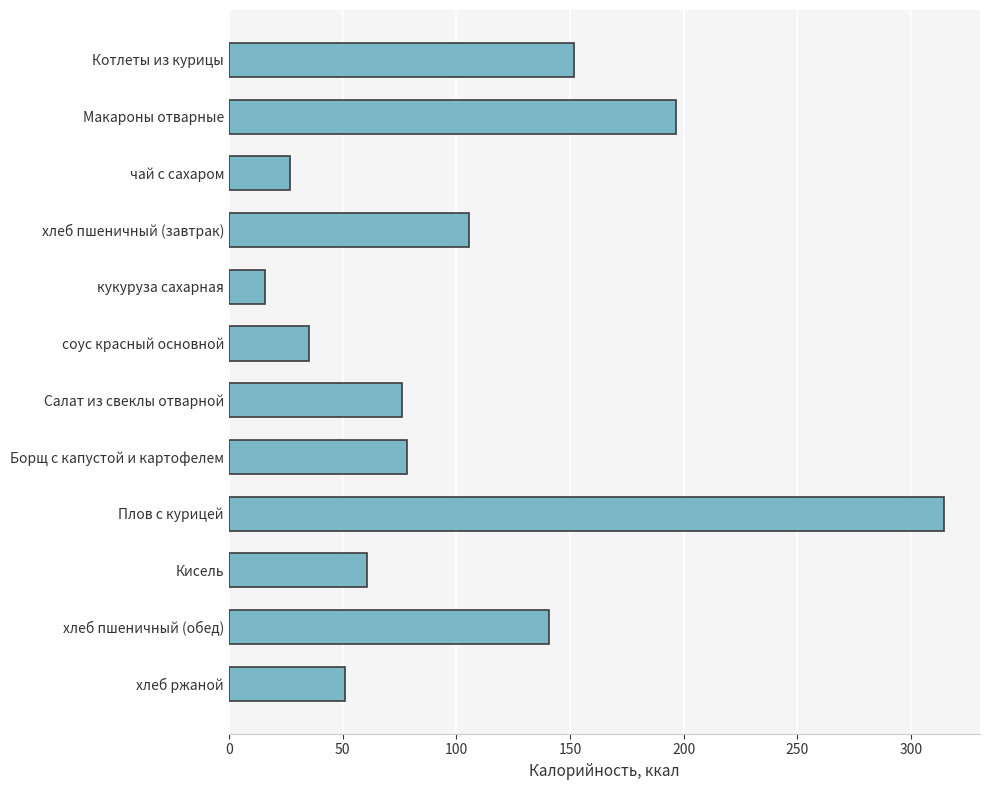

What is the difference between the maximum and minimum values?

298.9